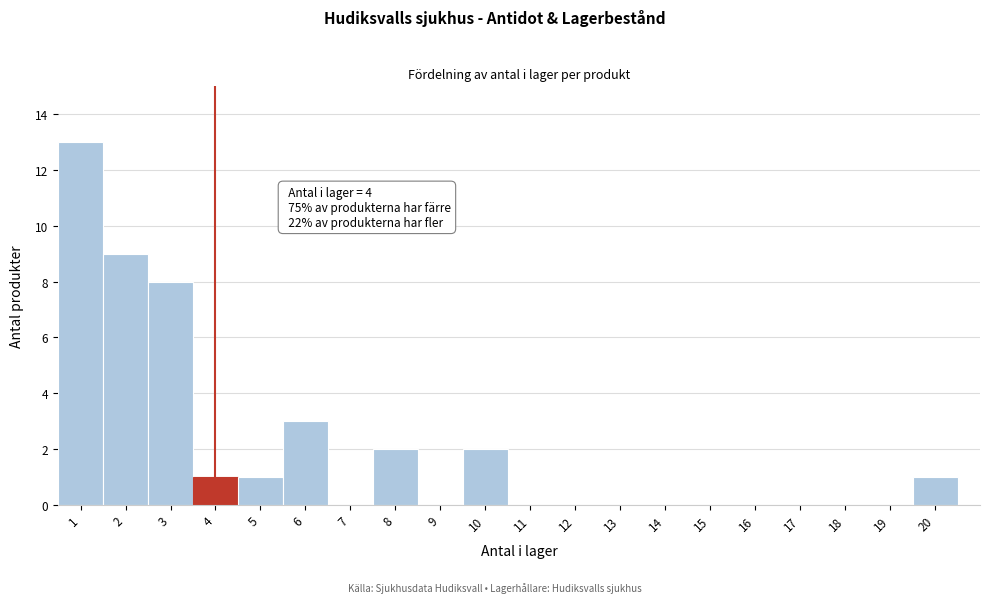

Over which range of the x-axis is the bar tallest?

0.5 to 1.5